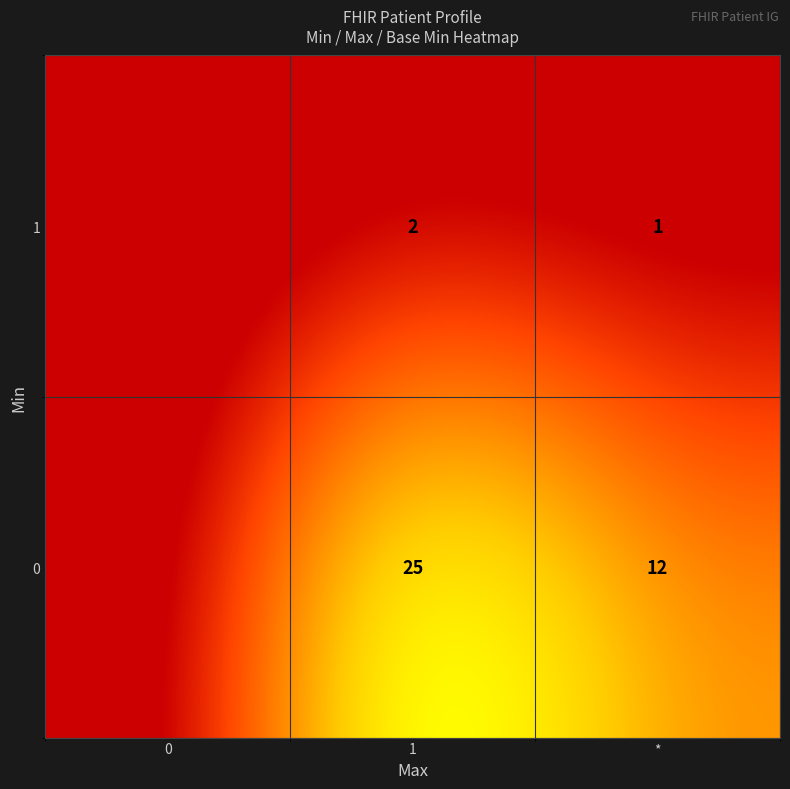

Between * and 0, which is larger?

*